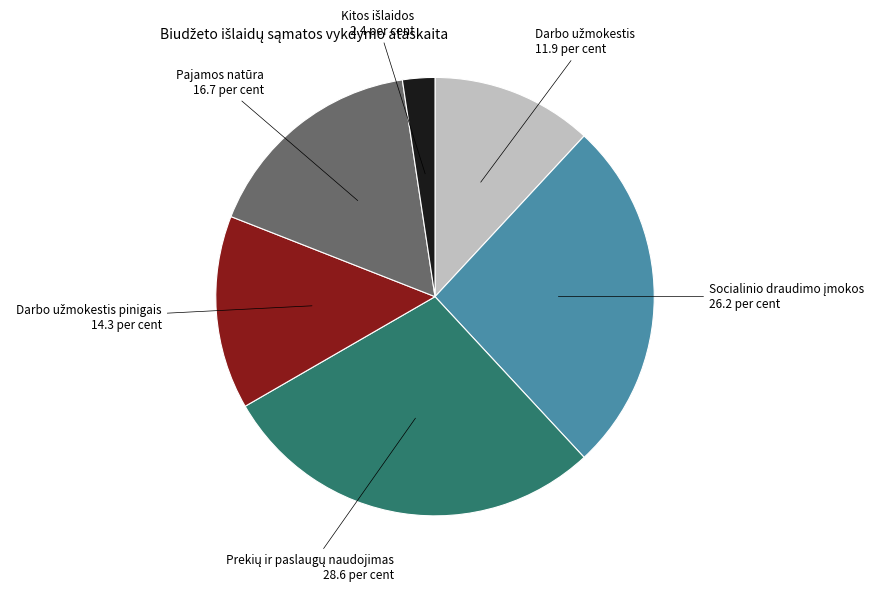

The Pajamos natūra slice represents 17% of the pie. True or false?

True